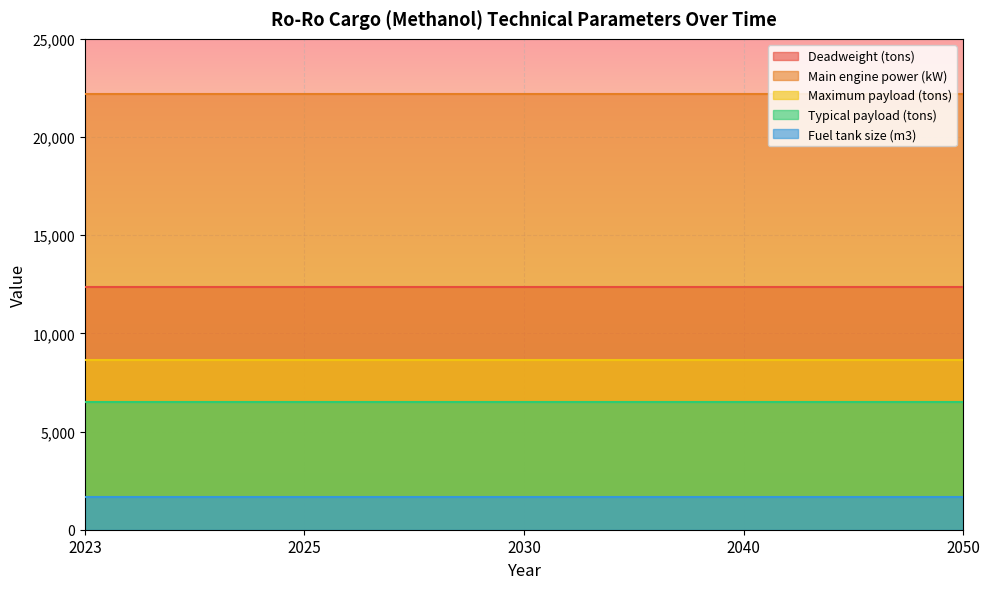

Reading left to right, extract all data points from this chart.

Deadweight (tons): 2023=12367.7	2025=12367.7	2030=12367.7	2040=12367.7	2050=12367.7
Main engine power (kW): 2023=22208.5	2025=22208.5	2030=22208.5	2040=22208.5	2050=22208.5
Maximum payload (tons): 2023=8657.4	2025=8657.4	2030=8657.4	2040=8657.4	2050=8657.4
Typical payload (tons): 2023=6493.0	2025=6493.0	2030=6493.0	2040=6493.0	2050=6493.0
Fuel tank size (m3): 2023=1678.1	2025=1678.1	2030=1678.1	2040=1678.1	2050=1678.1